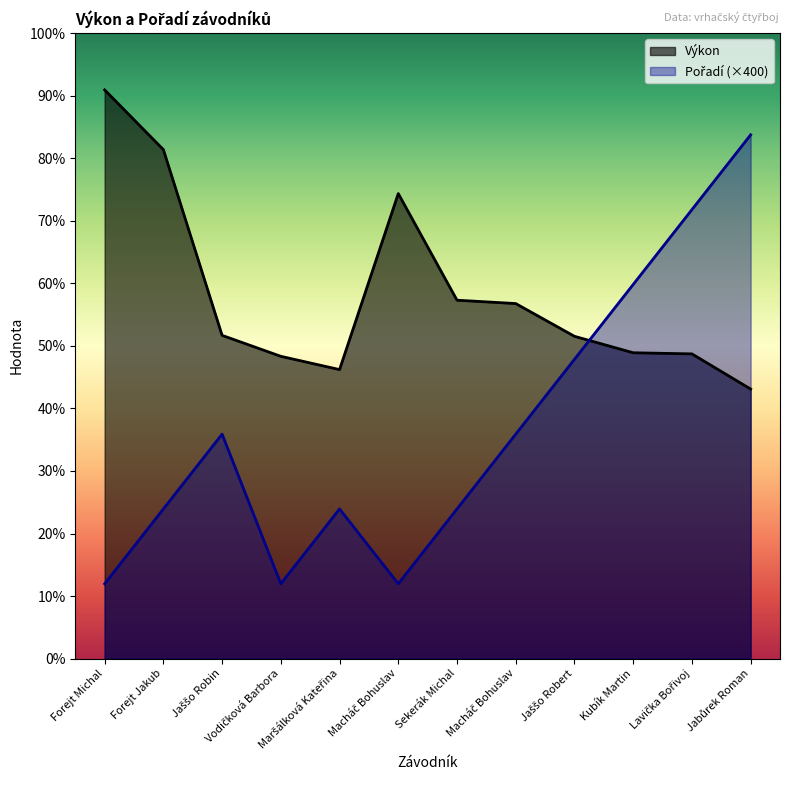

At which label does Pořadí reach its peak?

Jabůrek Roman